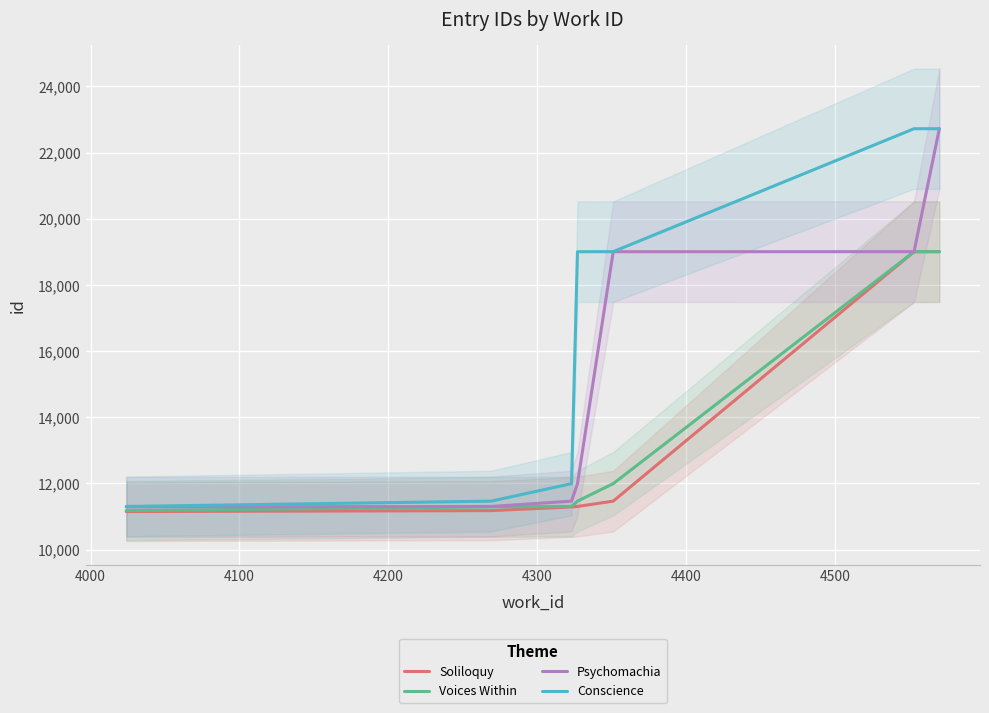

What is the lowest value of the Conscience series?

11302